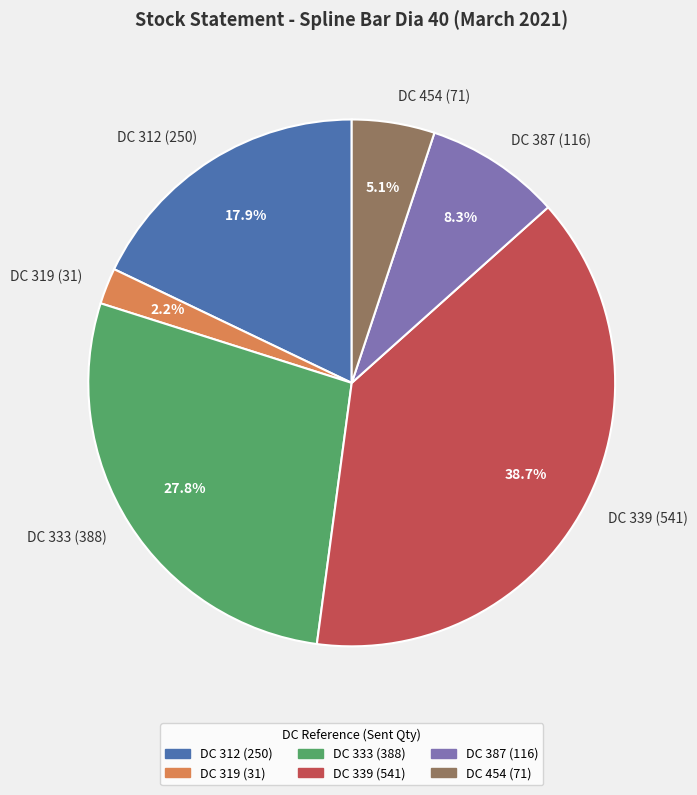

Rank the categories by value from highest to lowest.

DC 339 (541), DC 333 (388), DC 312 (250), DC 387 (116), DC 454 (71), DC 319 (31)